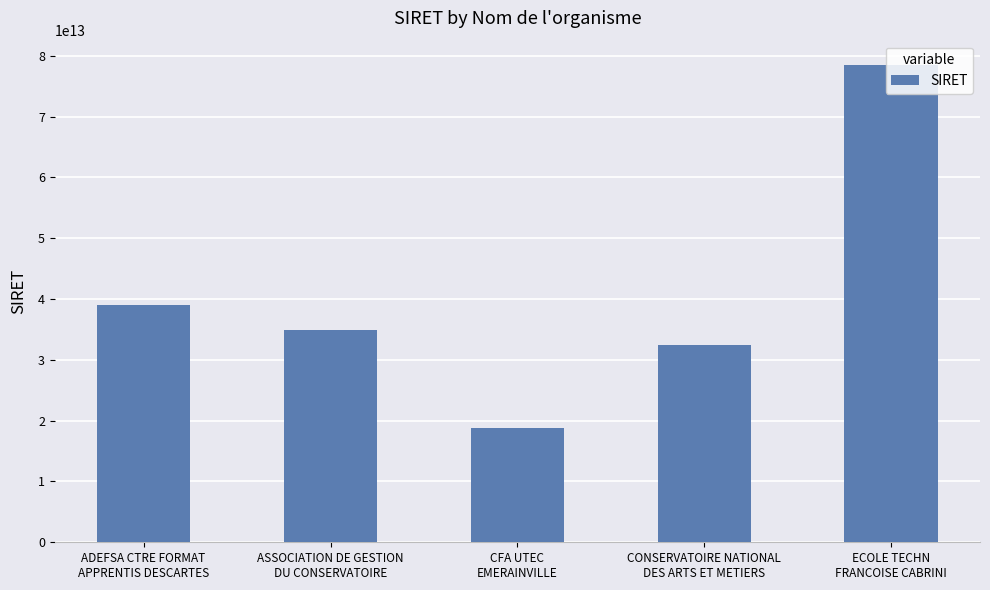

List the labels in order of value, smallest first.

CFA UTEC
EMERAINVILLE, CONSERVATOIRE NATIONAL
DES ARTS ET METIERS, ASSOCIATION DE GESTION
DU CONSERVATOIRE, ADEFSA CTRE FORMAT
APPRENTIS DESCARTES, ECOLE TECHN
FRANCOISE CABRINI